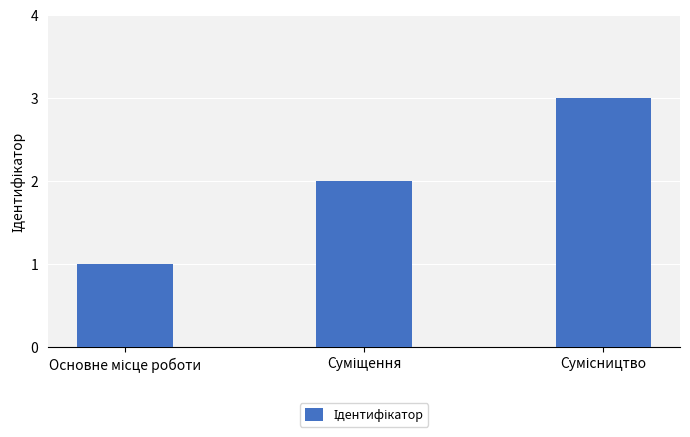

Count the number of data series in this chart.

1